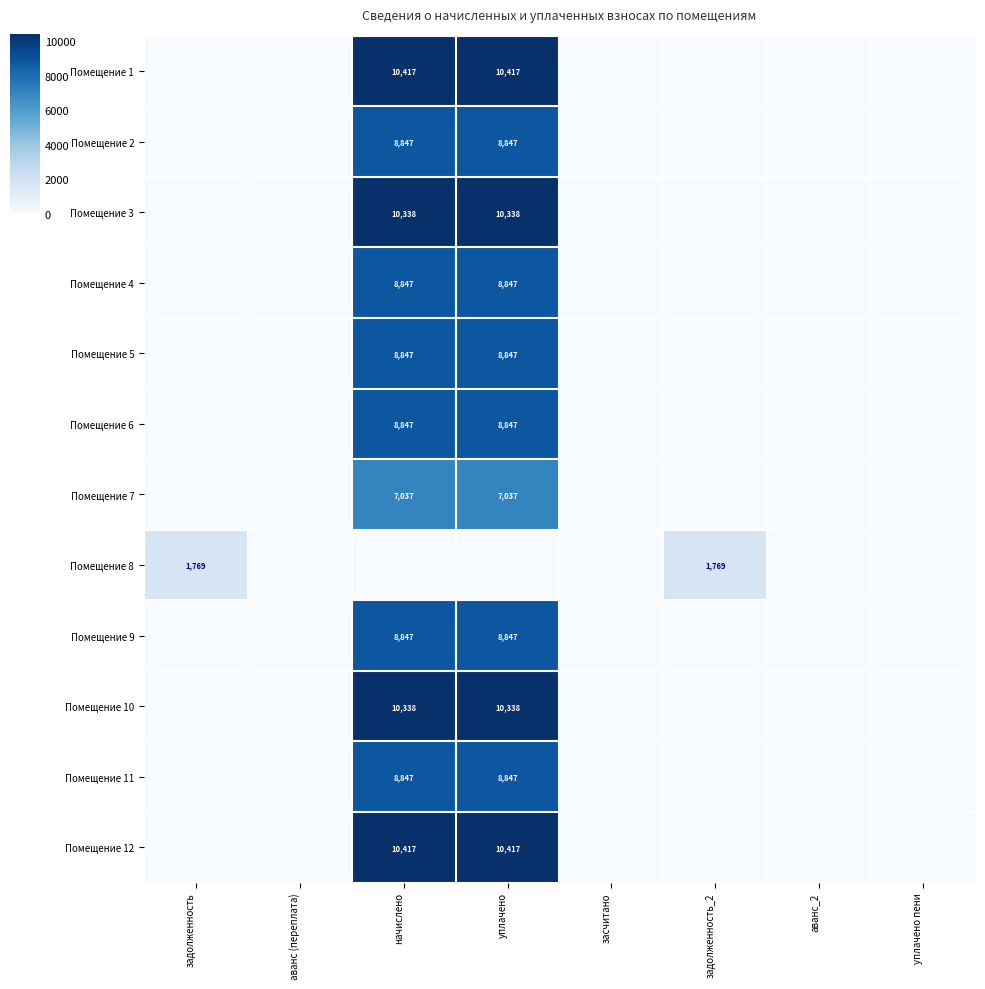

The value of Помещение 2 at начислено is 8847. True or false?

True